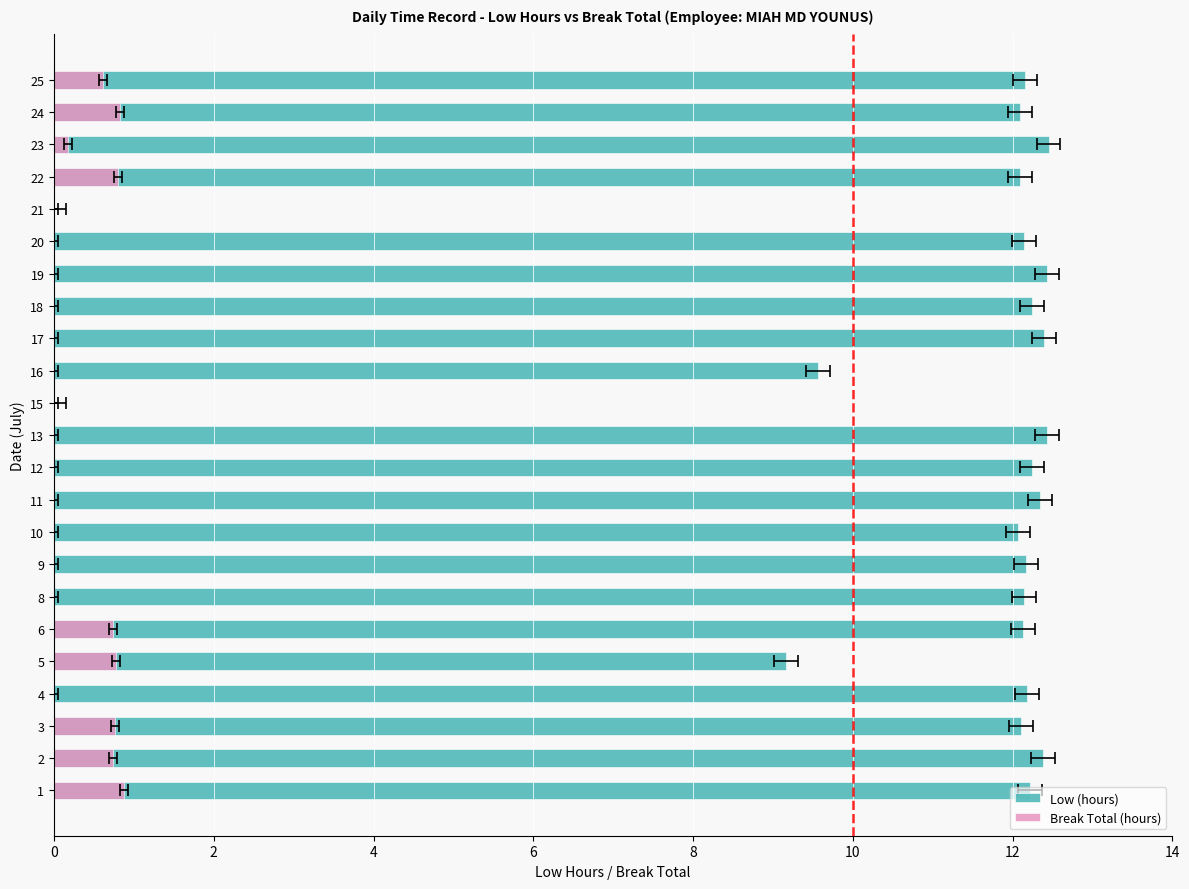

Count the Break Total (hours) values in the range 0 to 1.

23